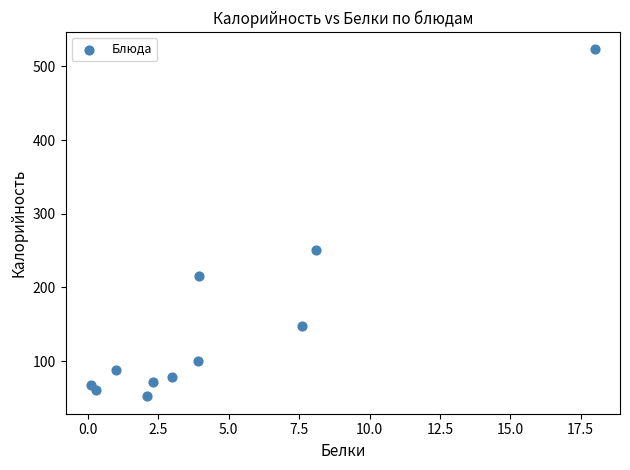

What Y value in the scatter plot is closest to 287?

250.5